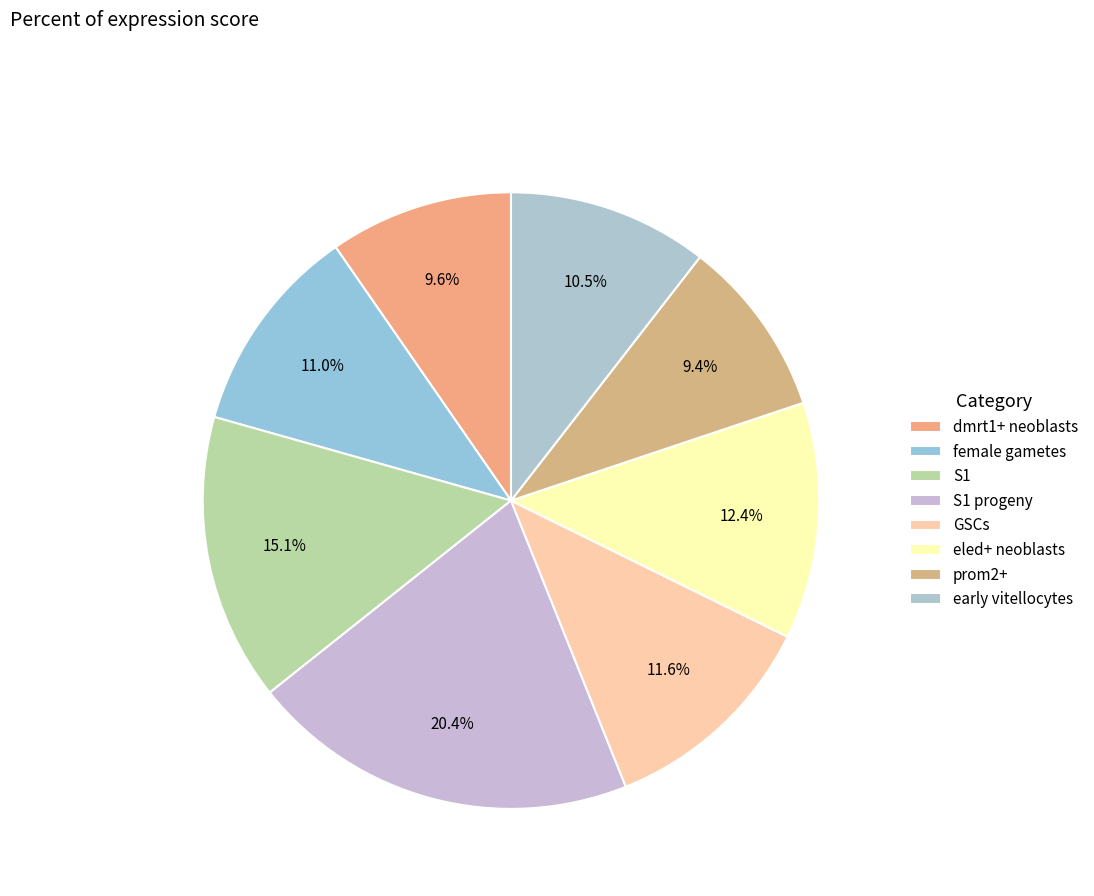

The female gametes slice represents 26% of the pie. True or false?

False